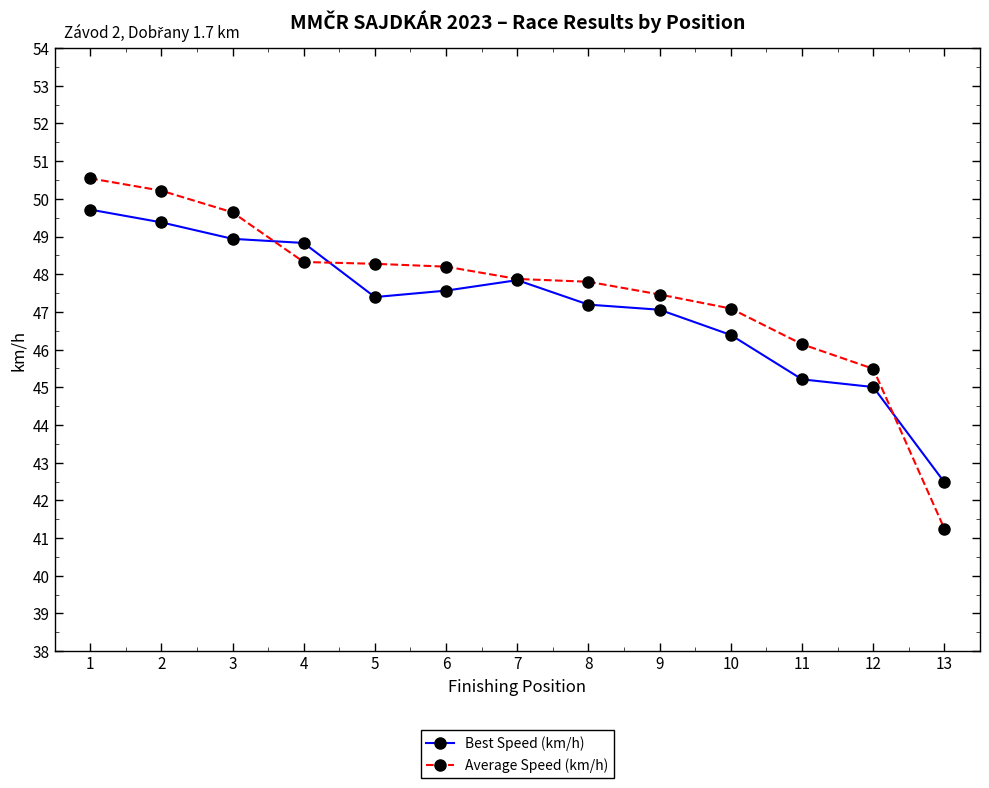

Which series ends up on top after the final intersection of Average Speed (km/h) and Best Speed (km/h)?

Best Speed (km/h)